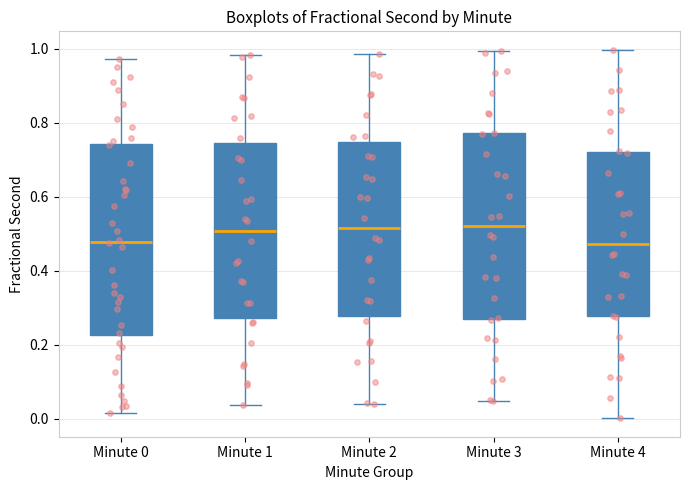

Reading left to right, transcribe this box plot: for each box, give where its median line is, the range the box spans, and where its two whiskers end, as read against the y-axis. The values are not printed on the chart, so give them approximately, as read against the axis.

Minute 0: median 0.48, box 0.22 to 0.74, whiskers 0.02 to 0.98
Minute 1: median 0.50, box 0.28 to 0.74, whiskers 0.04 to 0.98
Minute 2: median 0.52, box 0.28 to 0.74, whiskers 0.04 to 0.98
Minute 3: median 0.52, box 0.26 to 0.78, whiskers 0.04 to 1.00
Minute 4: median 0.48, box 0.28 to 0.72, whiskers 0.00 to 1.00